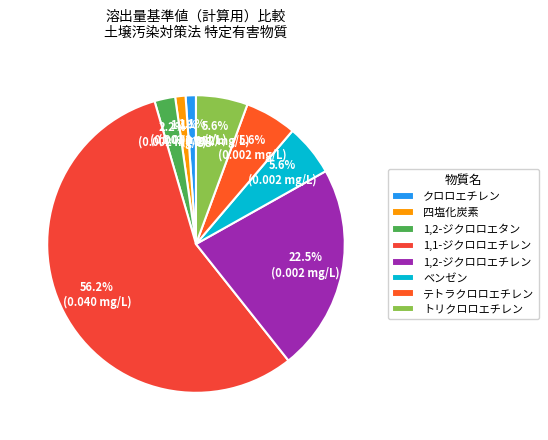

To the nearest percent, what is the difference between the トリクロロエチレン and 四塩化炭素 slice percentages?

4%